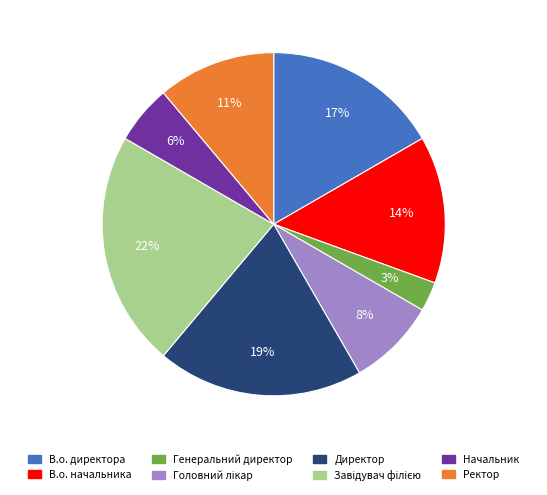

To the nearest percent, what is the average slice percentage?

12%